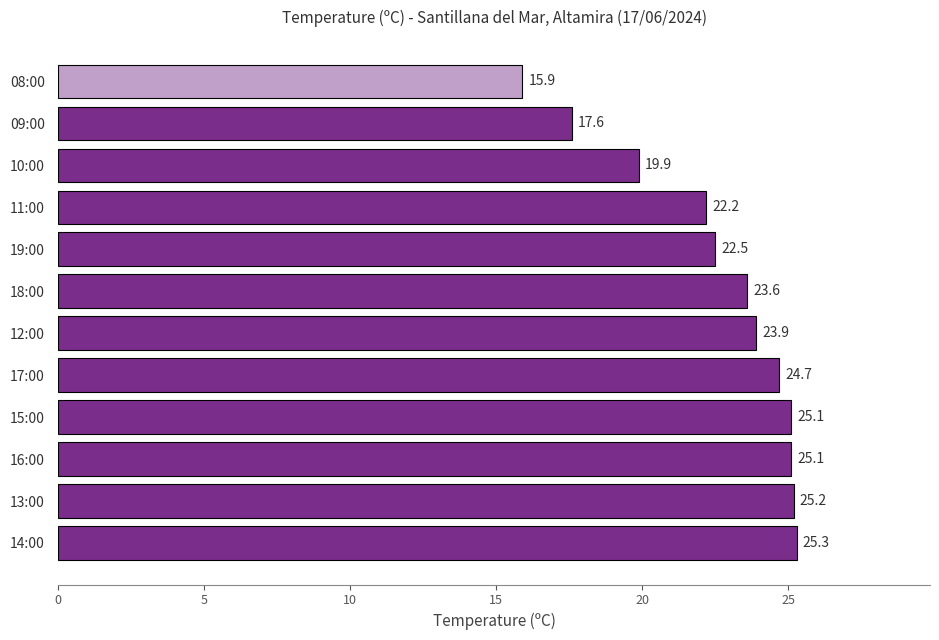

What value does the data have at 11:00?

22.2